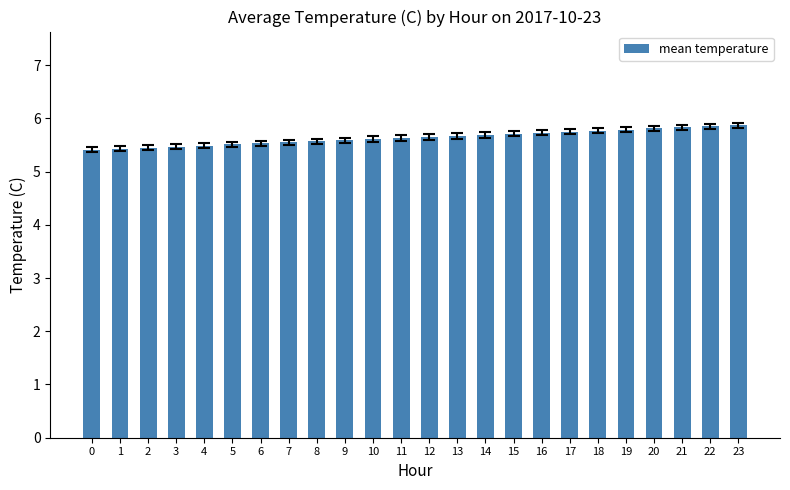

The chart shows a value of 5.4 at 0. True or false?

True